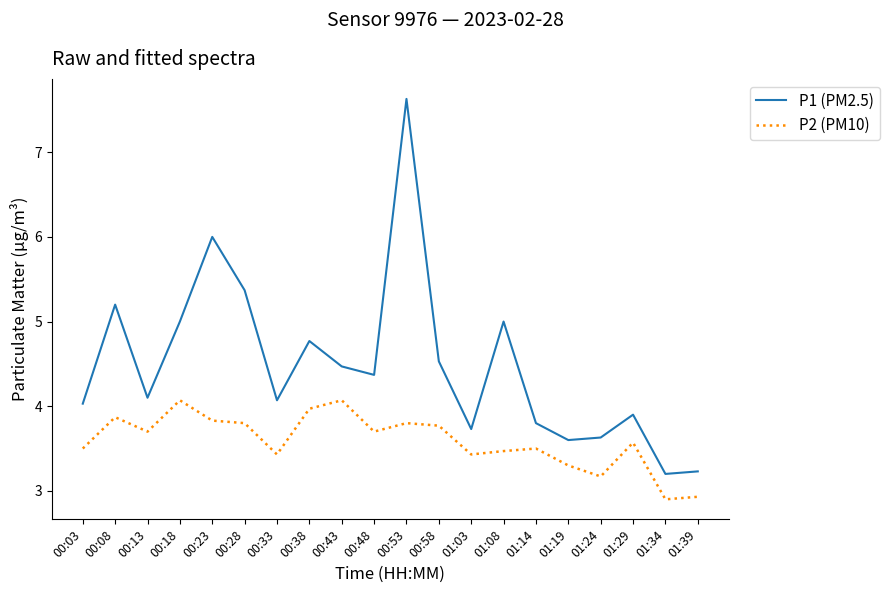

Which category has the highest value in the P1 (PM2.5) series?

00:53